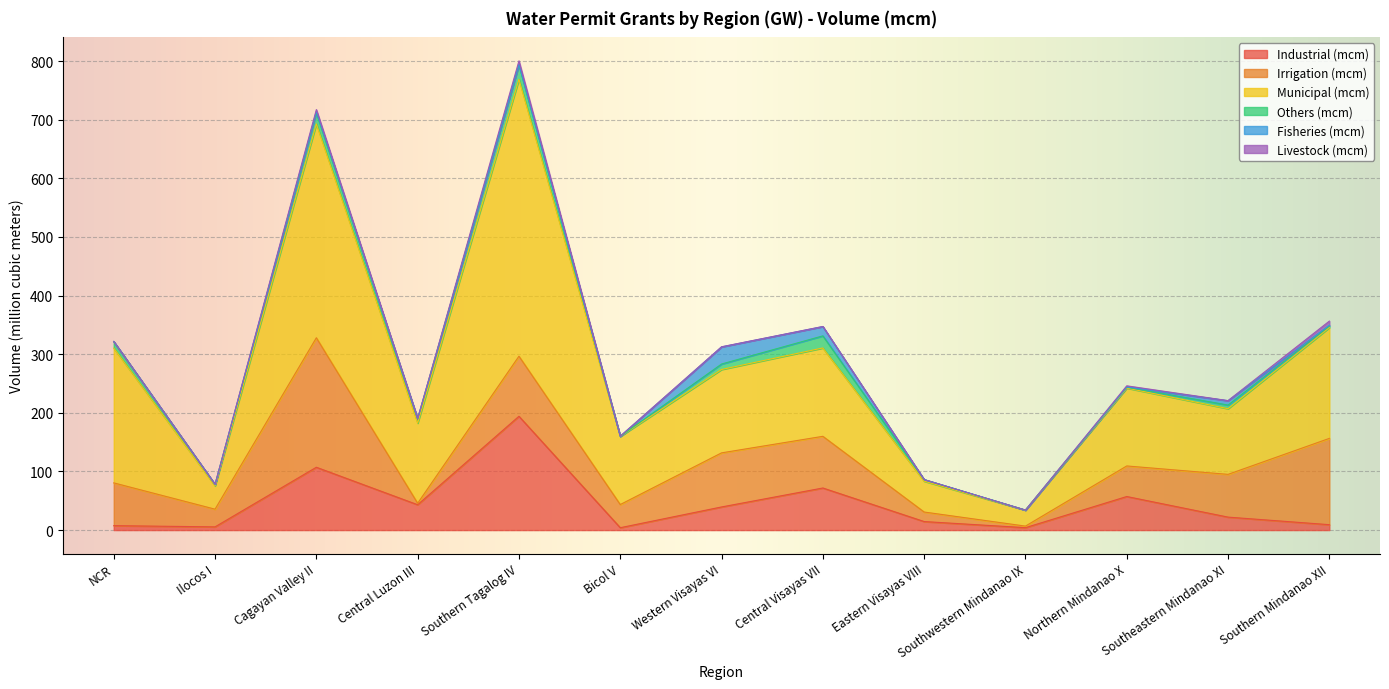

Which category has the highest value across all series?

Southern Tagalog IV